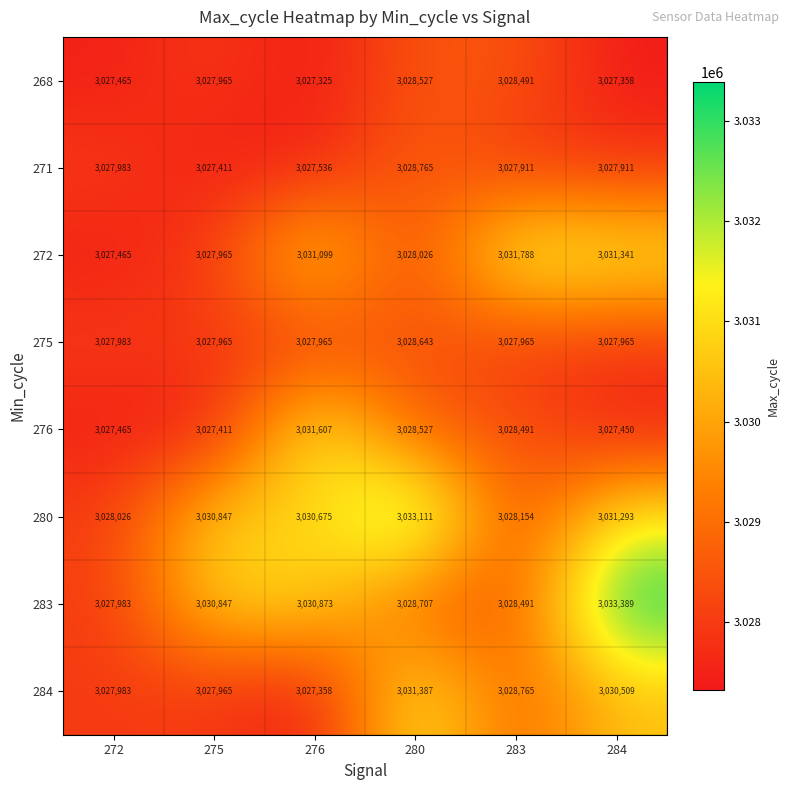

At which category does the chart reach its minimum across all series?

276